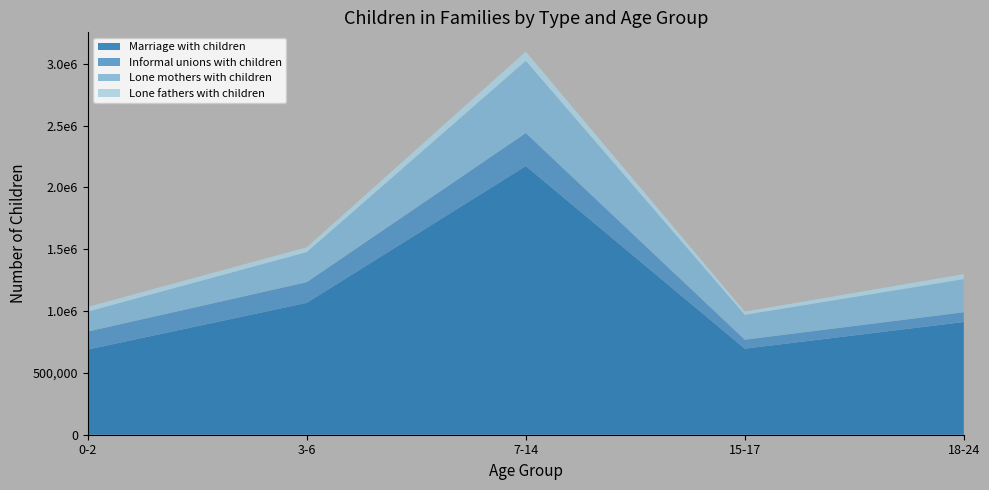

Reading left to right, extract all data points from this chart.

Marriage with children: 0-2=688990	3-6=1066753	7-14=2173550	15-17=695917	18-24=911898
Informal unions with children: 0-2=145688	3-6=167501	7-14=266900	15-17=72906	18-24=78830
Lone mothers with children: 0-2=161141	3-6=243045	7-14=584229	15-17=201137	18-24=267988
Lone fathers with children: 0-2=38553	3-6=39167	7-14=75474	15-17=25974	18-24=40798